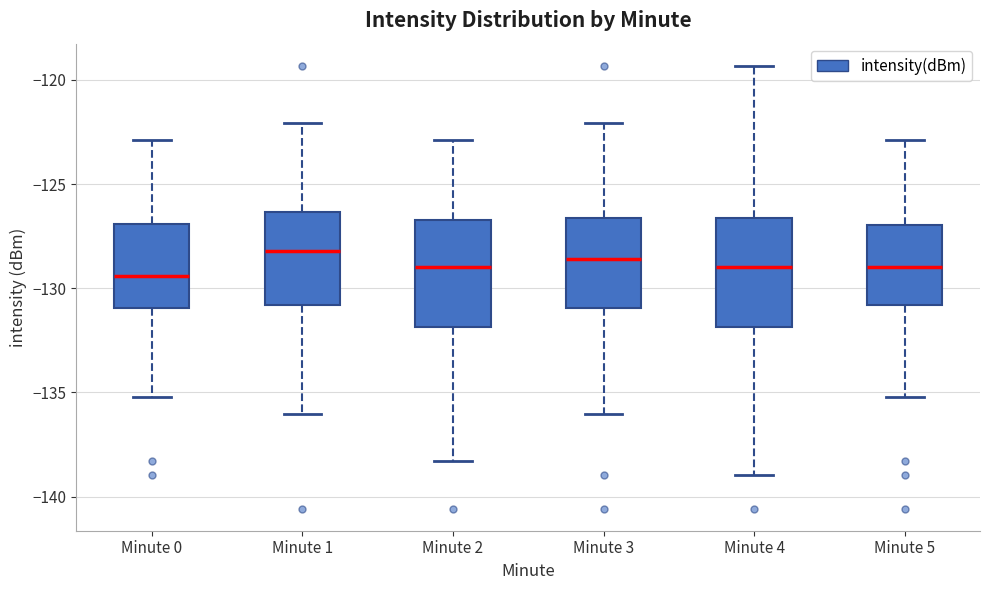

Reading left to right, transcribe this box plot: for each box, give where its median line is, the range the box spans, and where its two whiskers end, as read against the y-axis. The values are not printed on the chart, so give them approximately, as read against the axis.

Minute 0: median -129.5, box -131.0 to -127.0, whiskers -135.0 to -123.0
Minute 1: median -128.0, box -131.0 to -126.5, whiskers -136.0 to -122.0
Minute 2: median -129.0, box -132.0 to -126.5, whiskers -138.5 to -123.0
Minute 3: median -128.5, box -131.0 to -126.5, whiskers -136.0 to -122.0
Minute 4: median -129.0, box -132.0 to -126.5, whiskers -139.0 to -119.5
Minute 5: median -129.0, box -131.0 to -127.0, whiskers -135.0 to -123.0